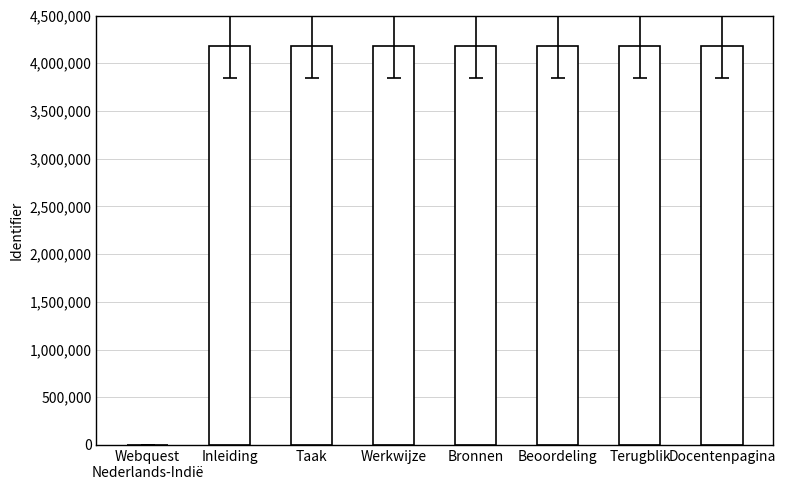

Read the value at Terugblik.

4175187